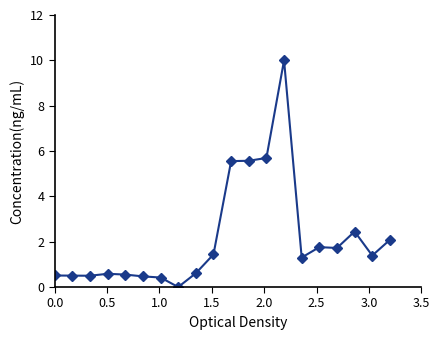

How many values are above zero?

19